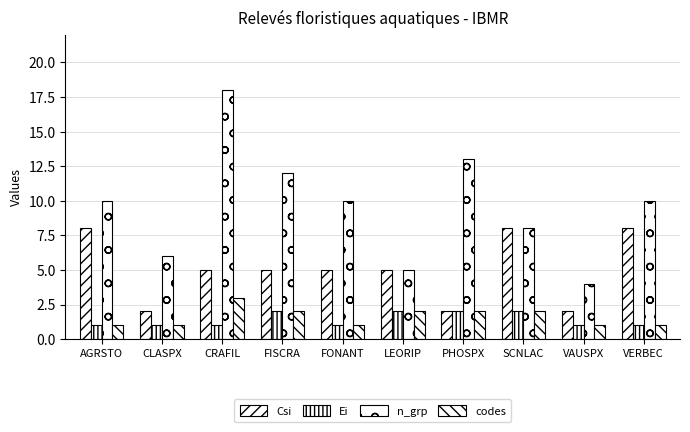

How many groups of bars are there?

10